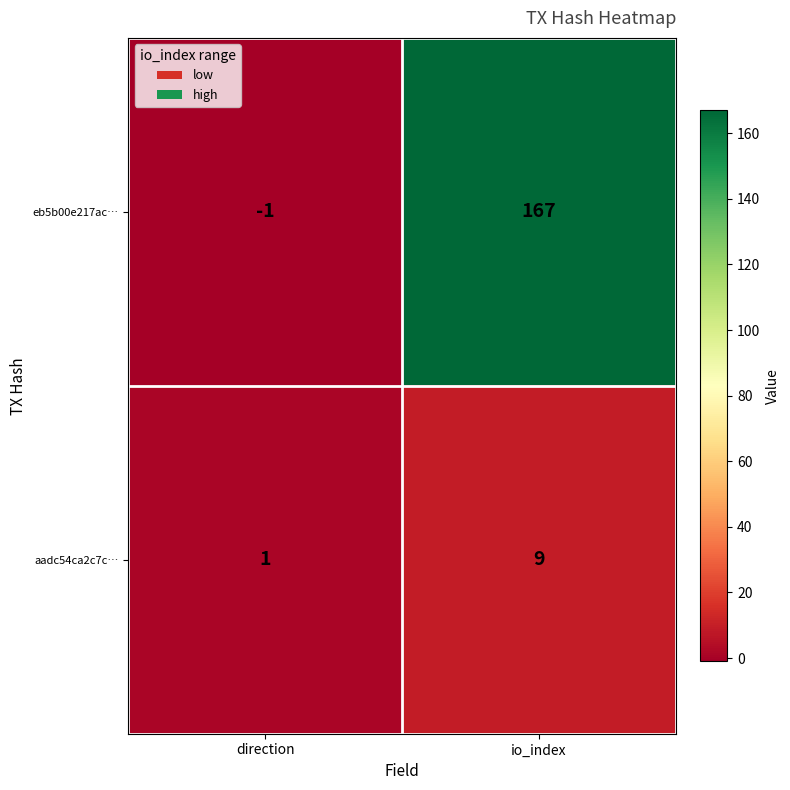

Rank the series by their maximum value, from lowest to highest.

aadc54ca2c7c…, eb5b00e217ac…